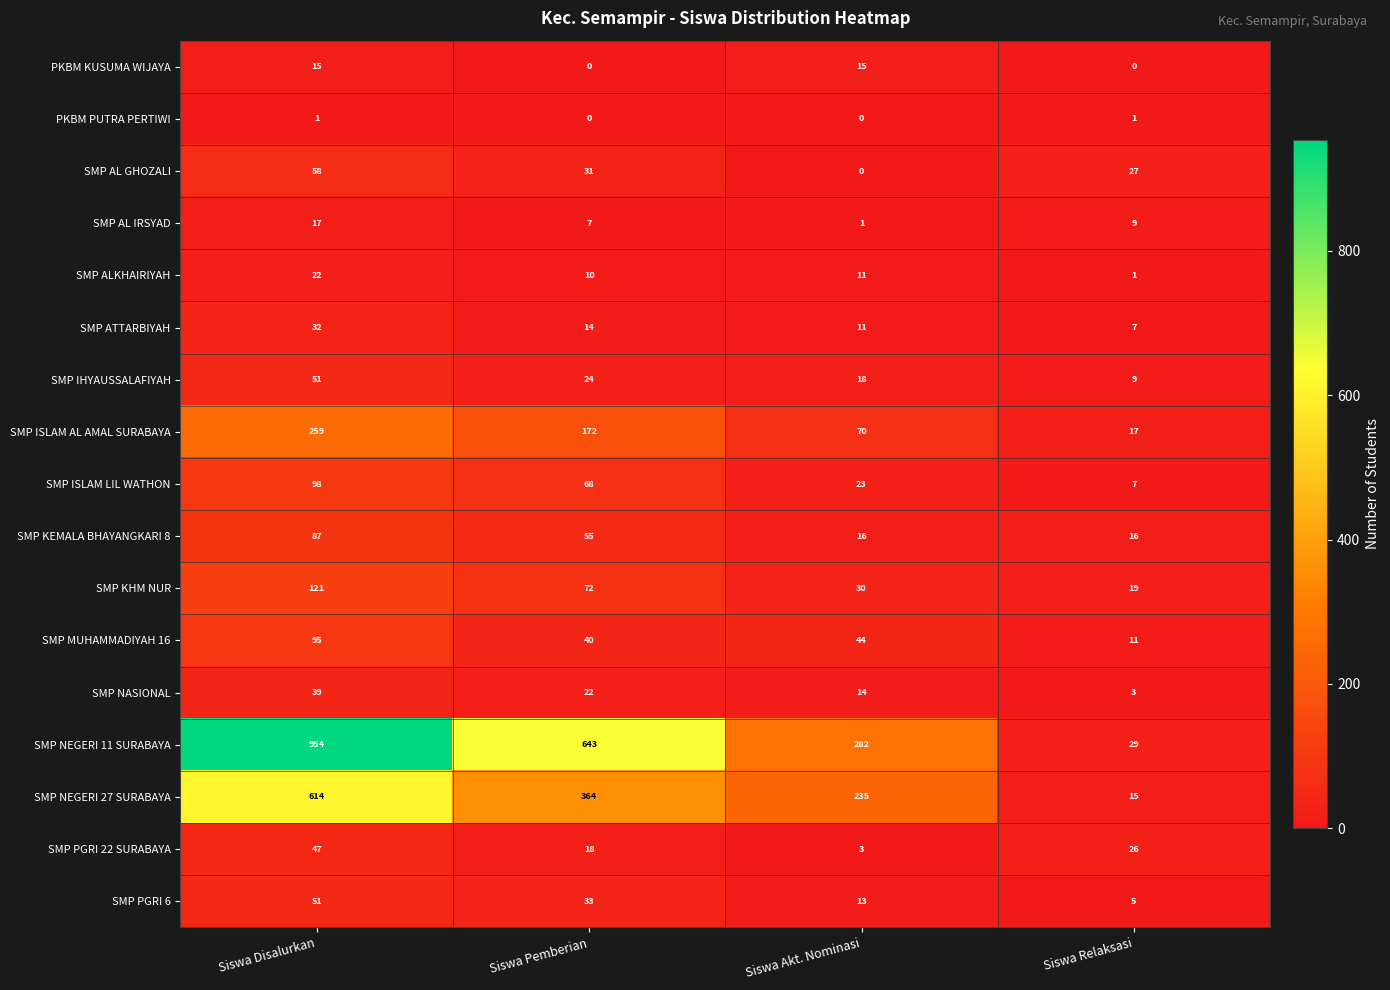

Count the number of data series in this chart.

17